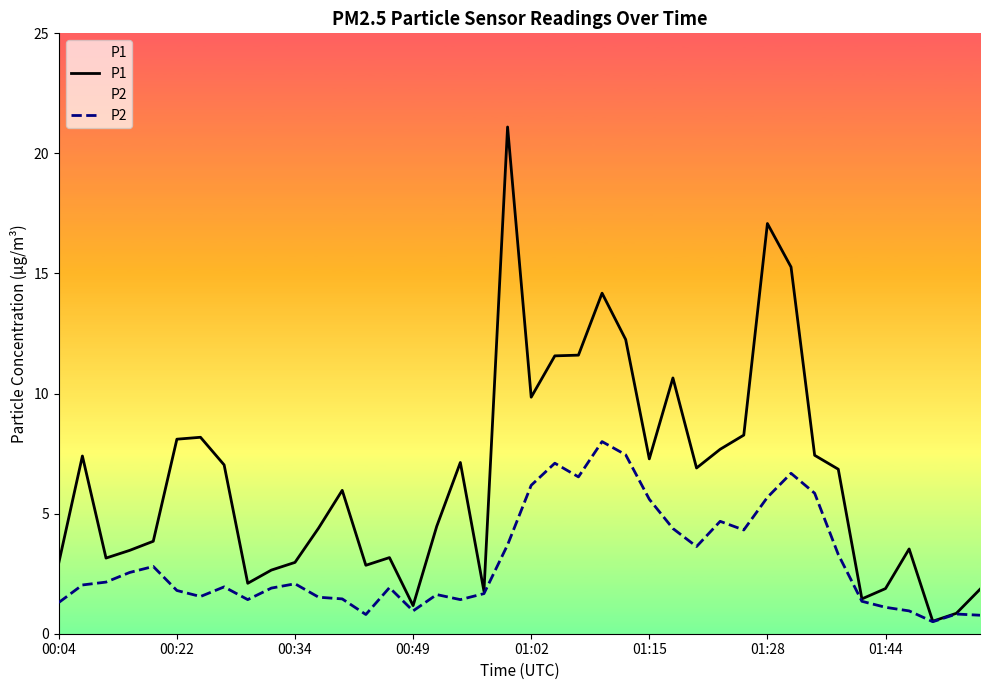

Which has a higher value, 22 or 12?

22